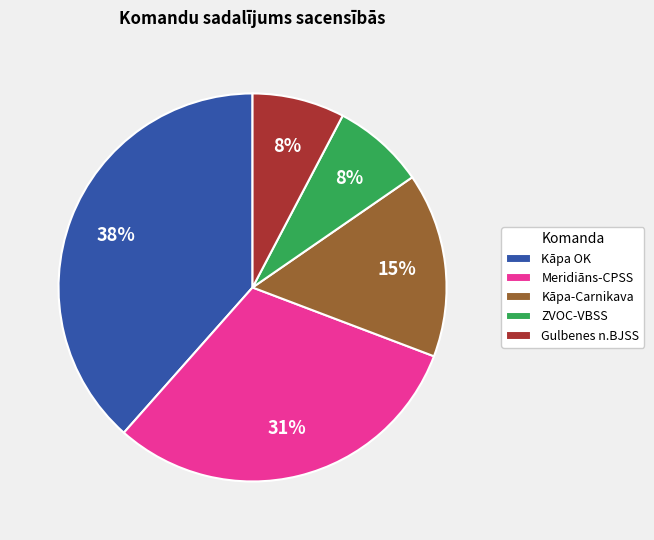

What is the largest slice in the pie chart?

Kāpa OK